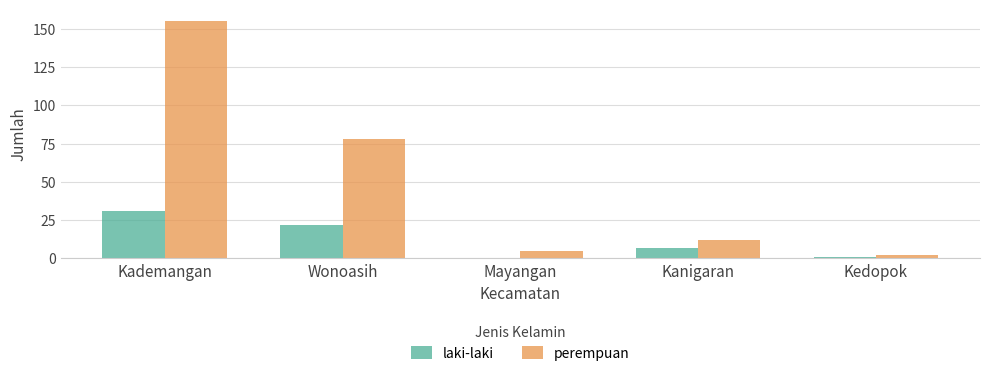

Is it true that perempuan equals 41 at Kademangan?

False